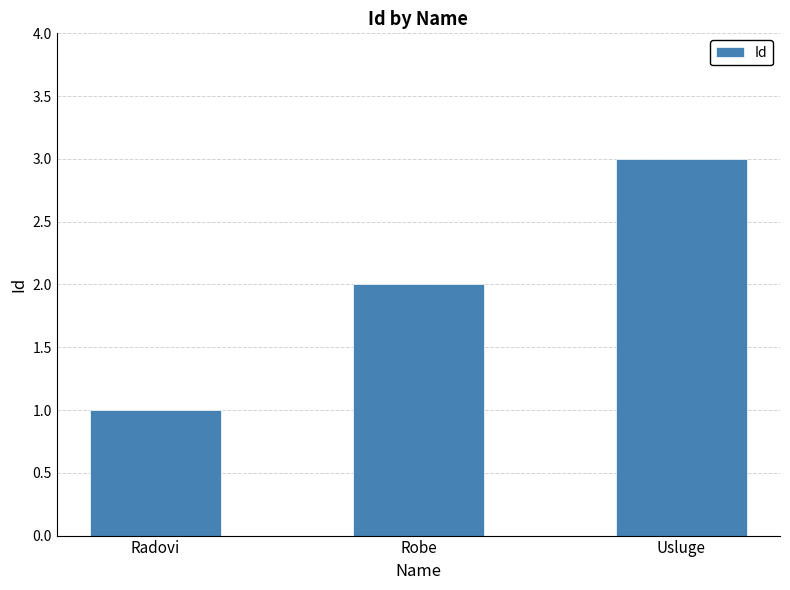

Reading left to right, extract all data points from this chart.

1	2	3